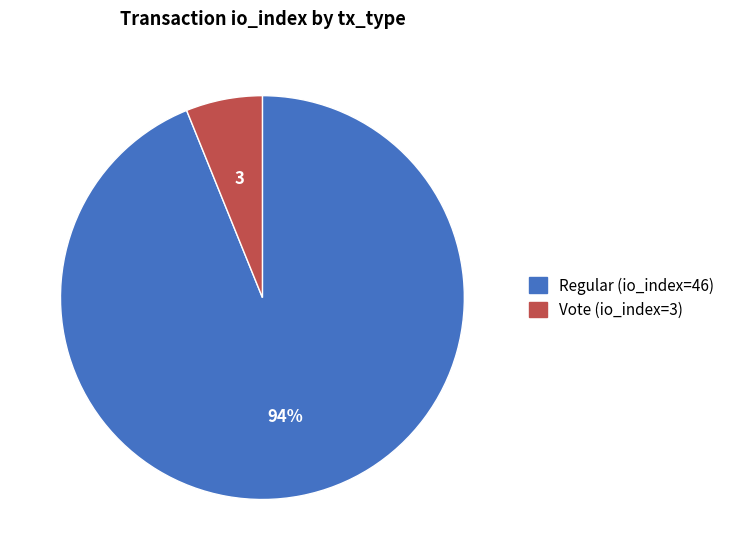

Which category has the biggest portion of the pie?

Regular (io_index=46)